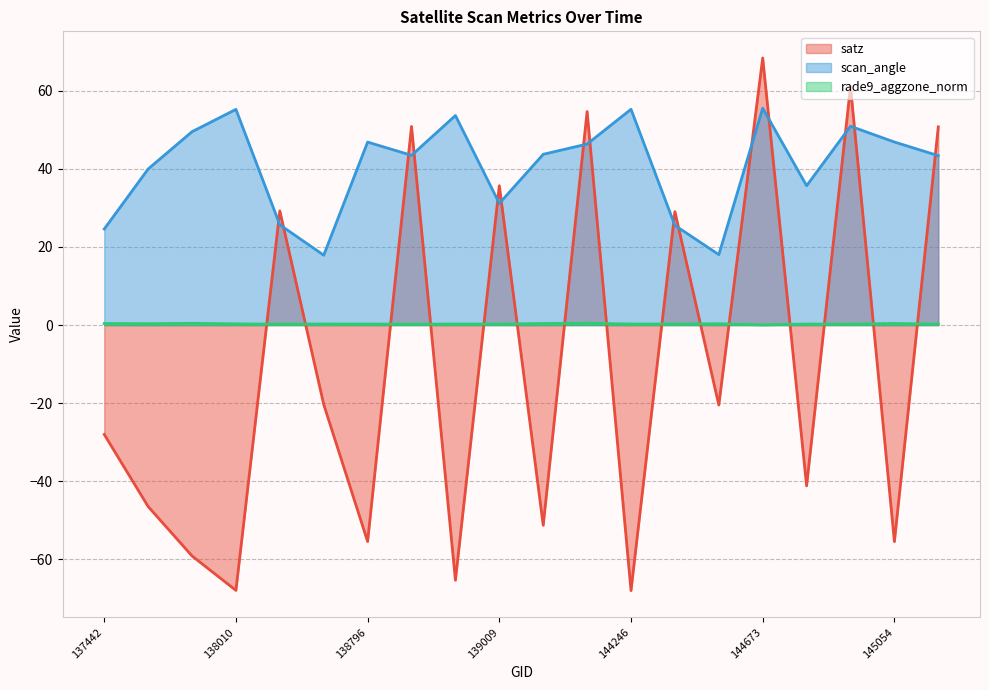

Which series has the largest total across all categories?

scan_angle